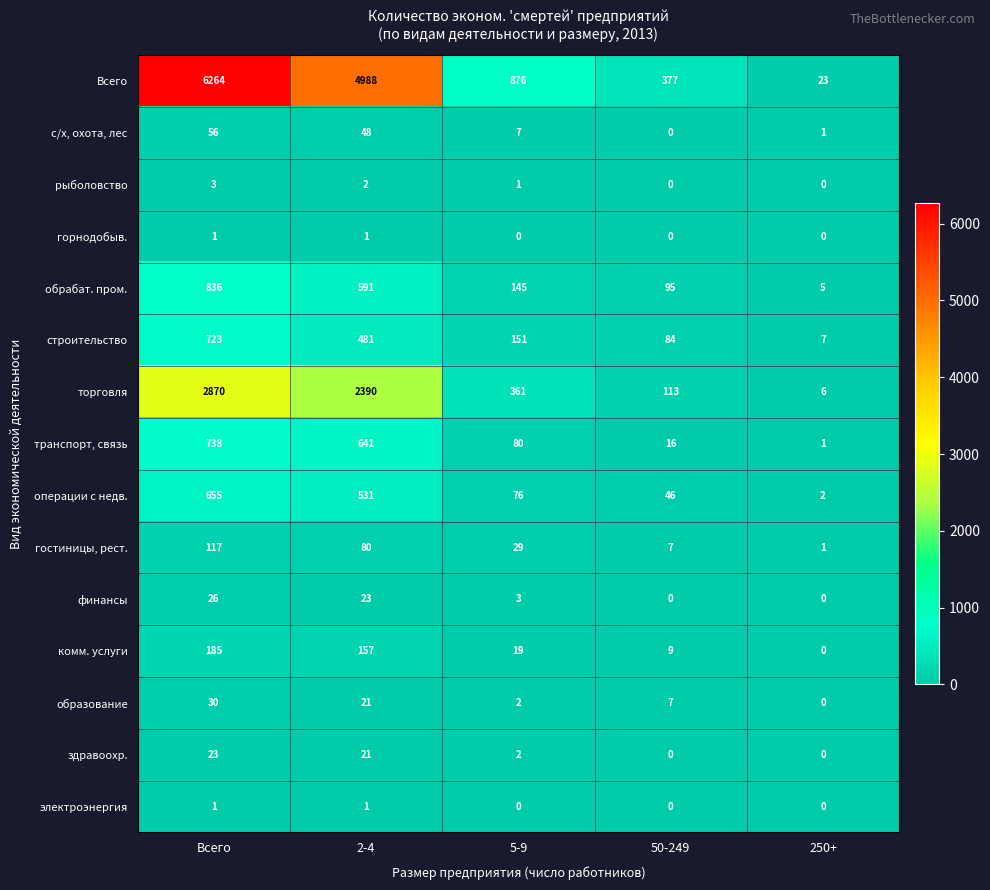

How many series are shown in this chart?

15